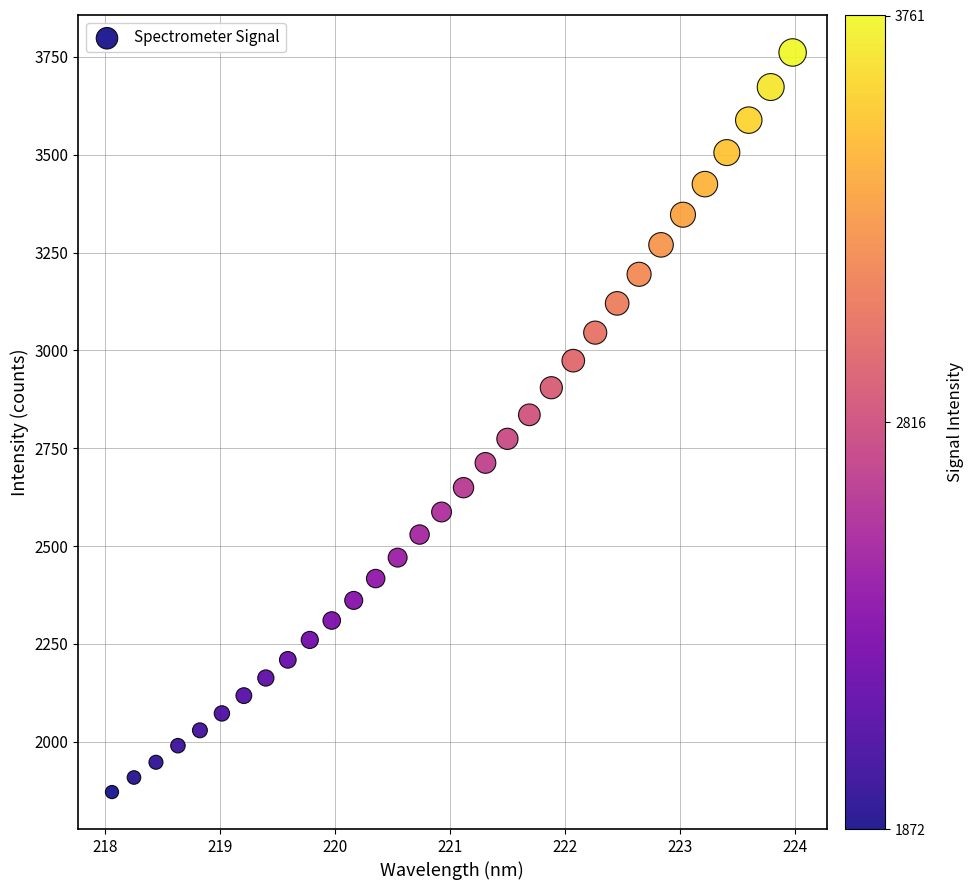

What is the range of Y values (max minus min)?

1889.4